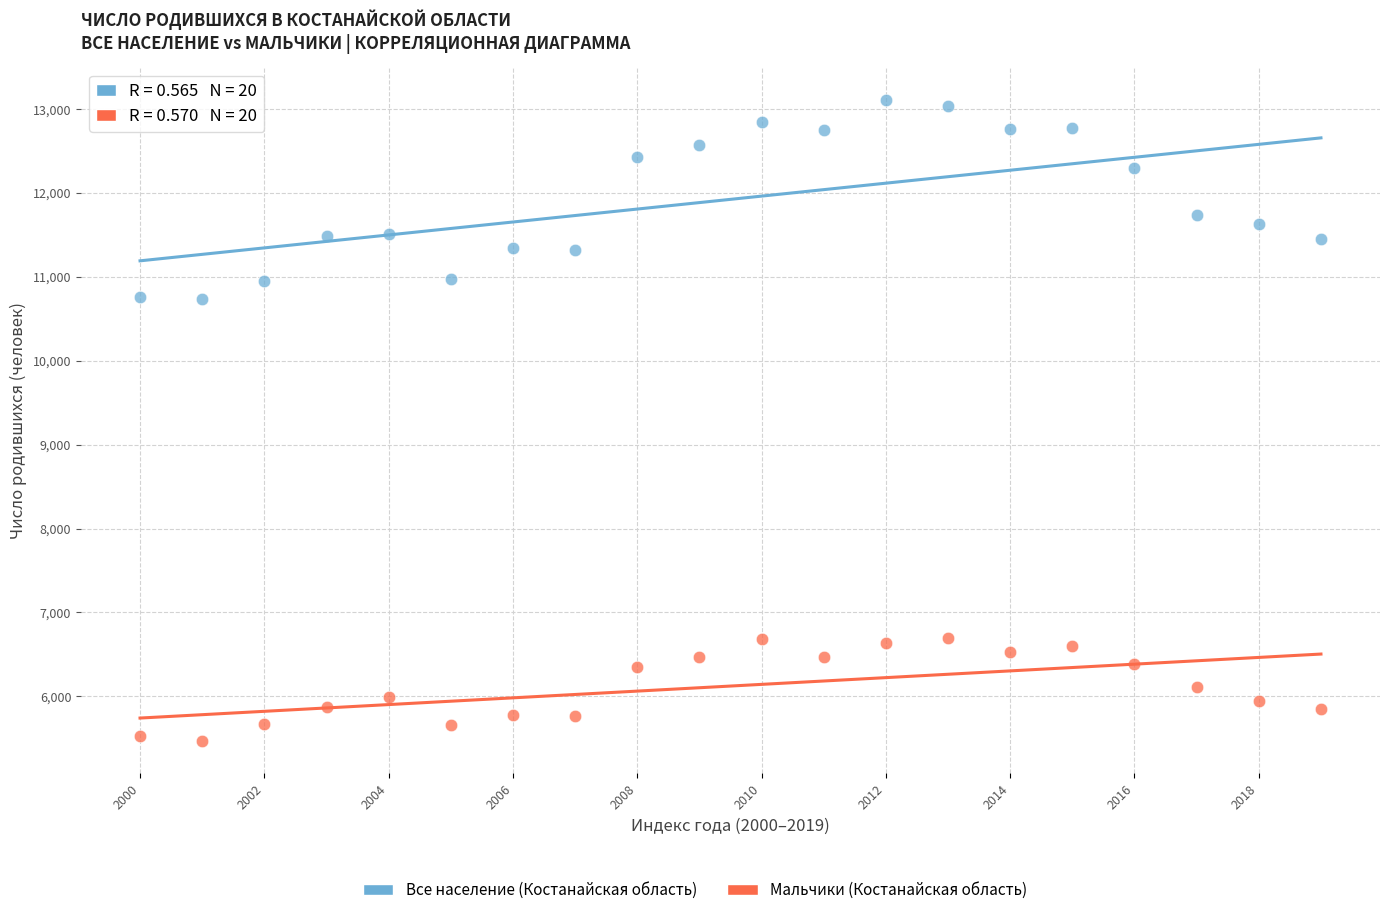

Across all data points, what is the range of Y values (max minus min)?

7644